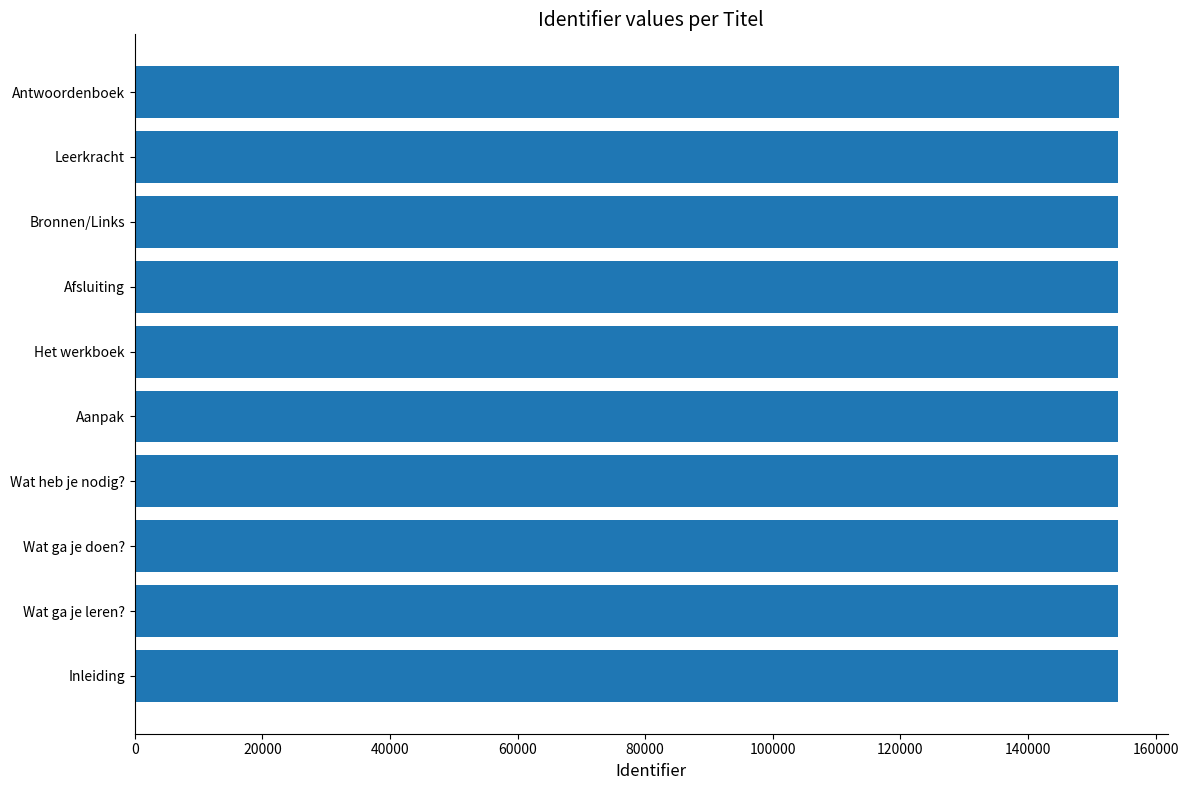

Approximately how many times larger is the value at Leerkracht compared to Bronnen/Links?

1.0